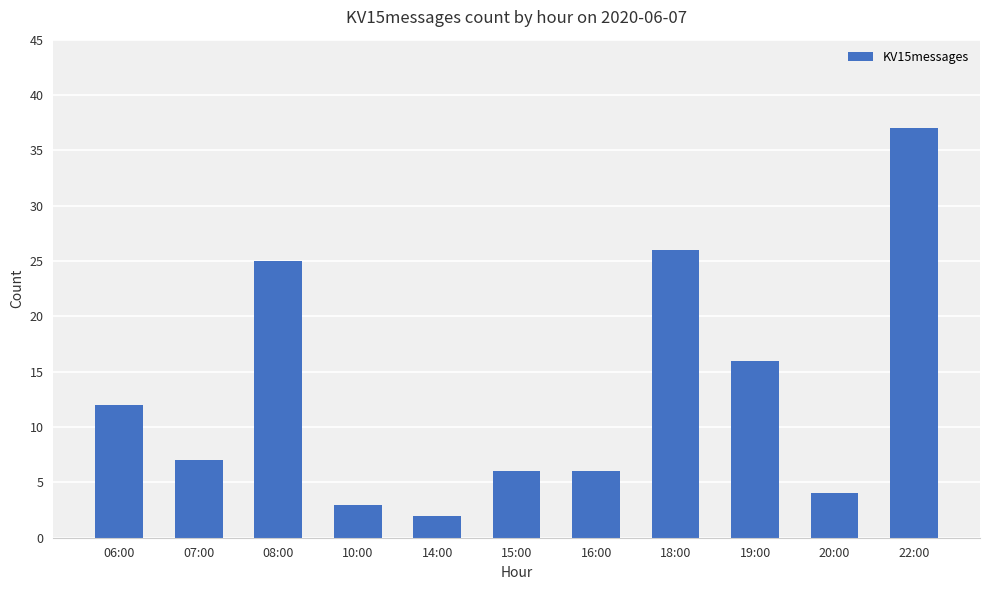

At which category does the chart reach its peak across all series?

22:00